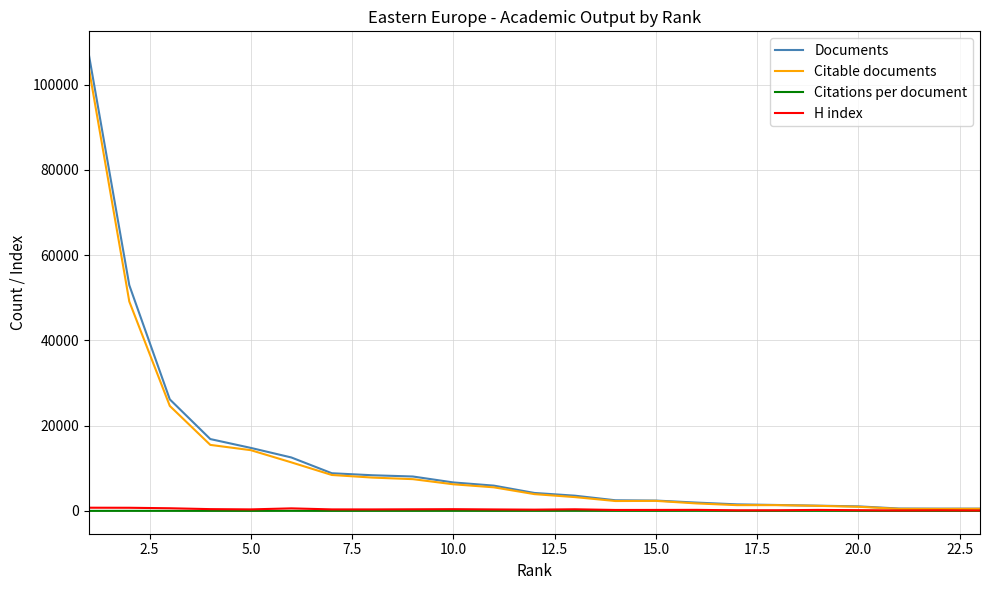

Which series has the largest range (max minus min)?

Documents